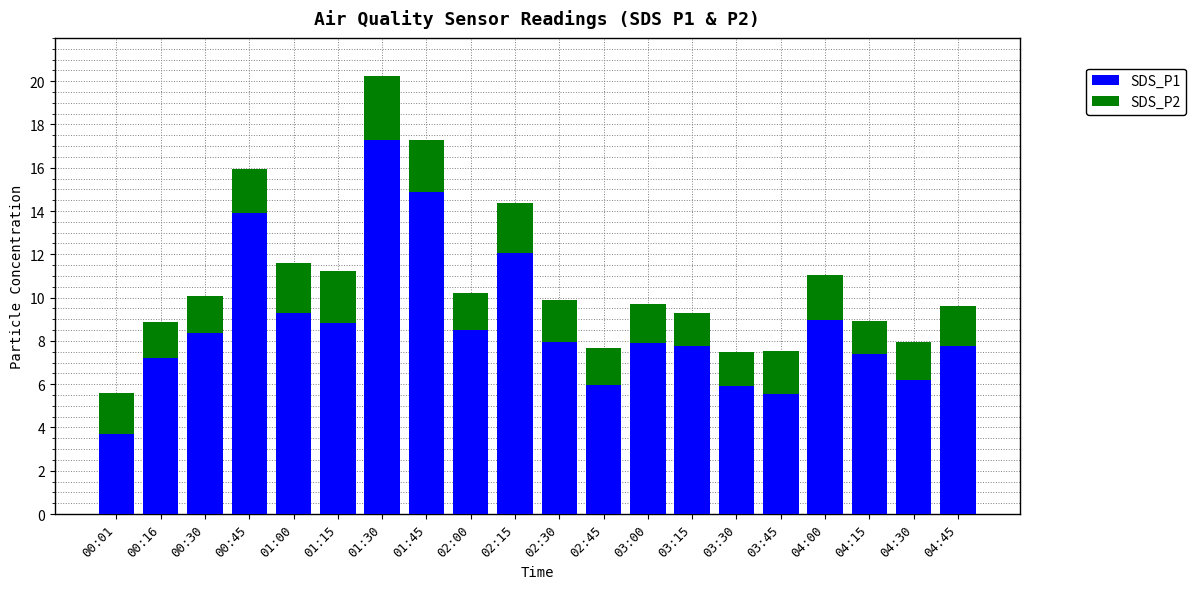

The SDS_P1 series shows 12.0 at 00:16. True or false?

False